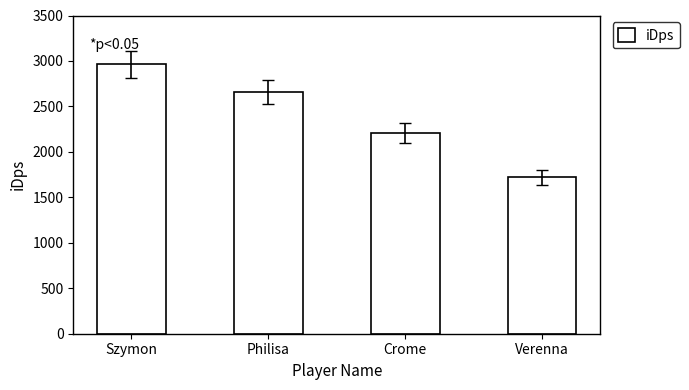

What position from the right is Szymon?

4